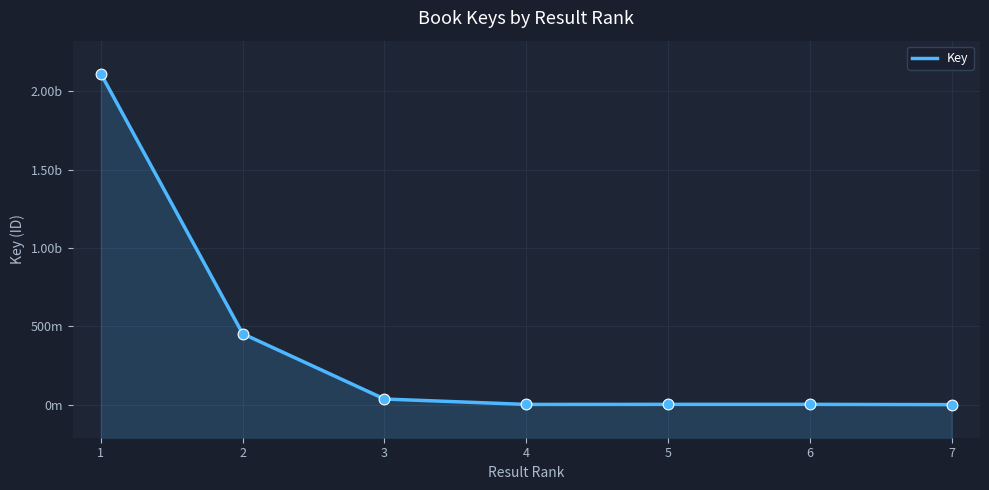

Which has a higher value, 7 or 4?

4